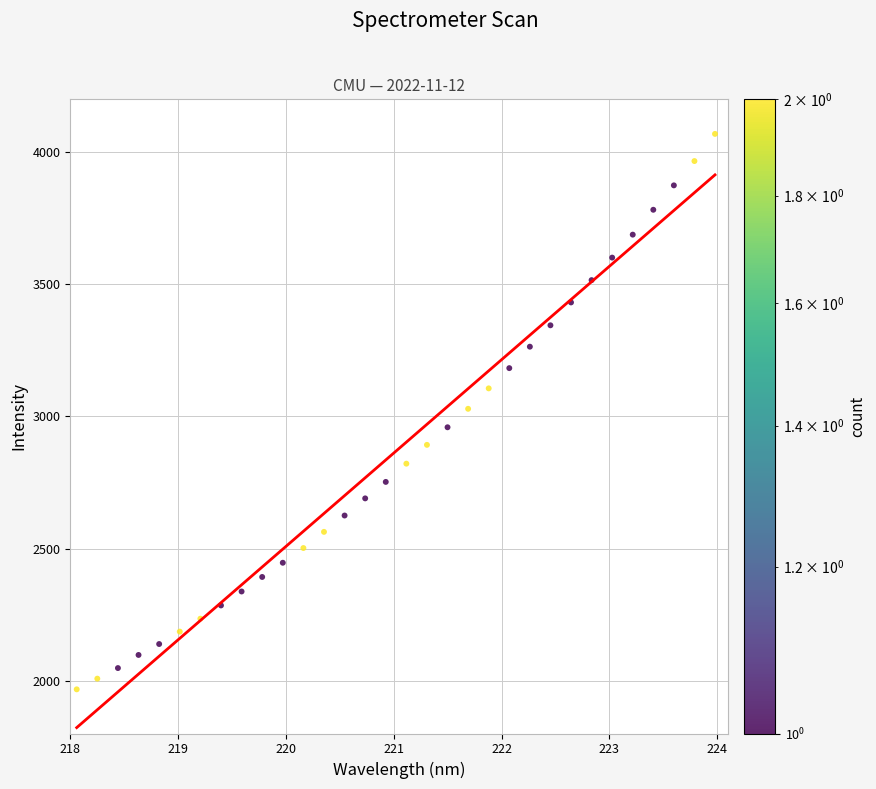

What is the range of X values (max minus min)?

5.9